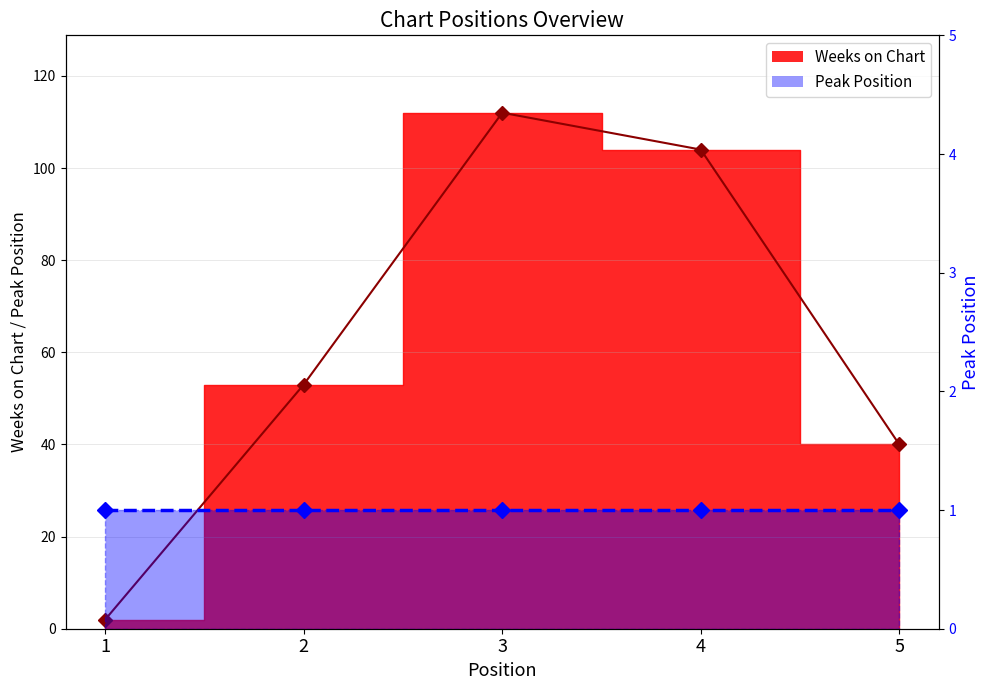

Approximately how many times larger is the value at 5 compared to 4?

0.4